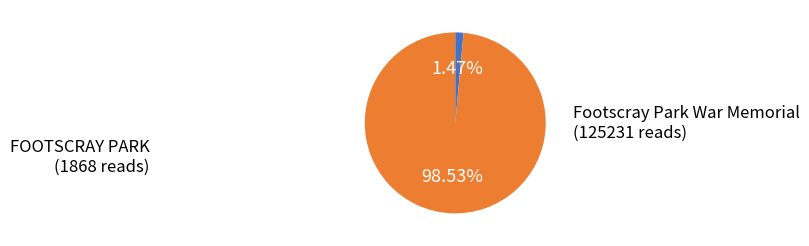

Does any single category account for the majority?

Yes